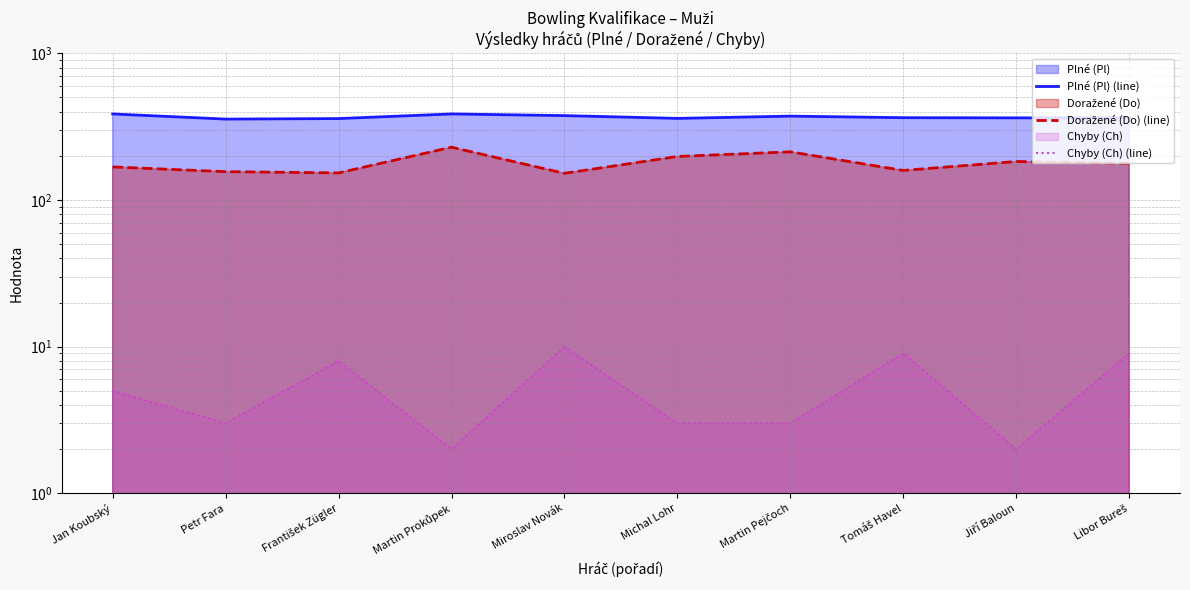

What is the difference between the Chyby (Ch) (line) values at Tomáš Havel and František Zügler?

1